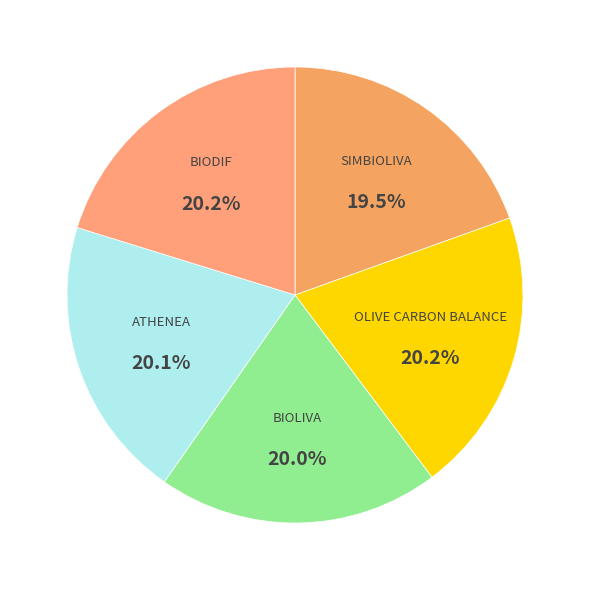

To the nearest percent, what is the difference between the largest and smallest slice percentages?

1%